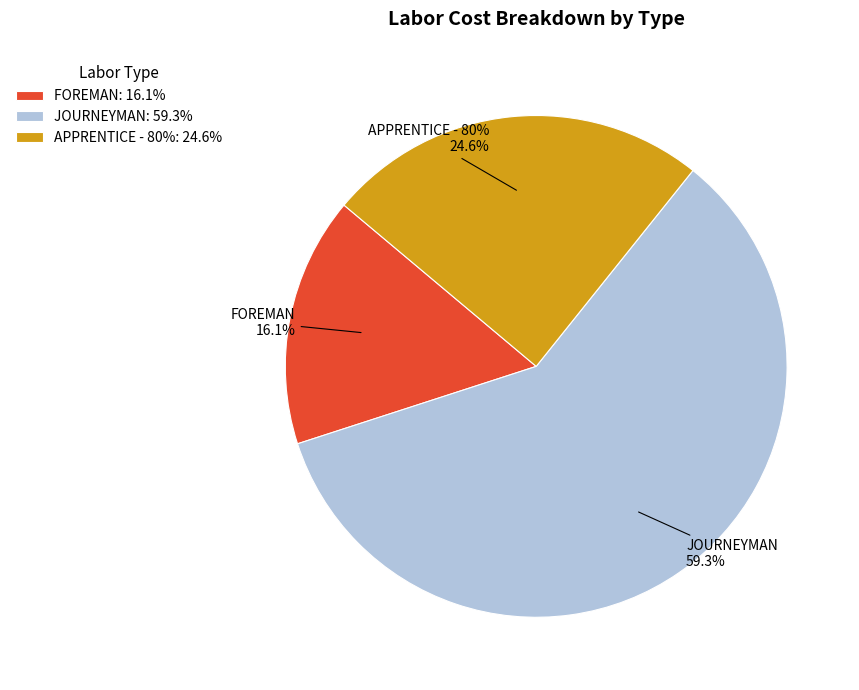

Does any single category account for the majority?

Yes